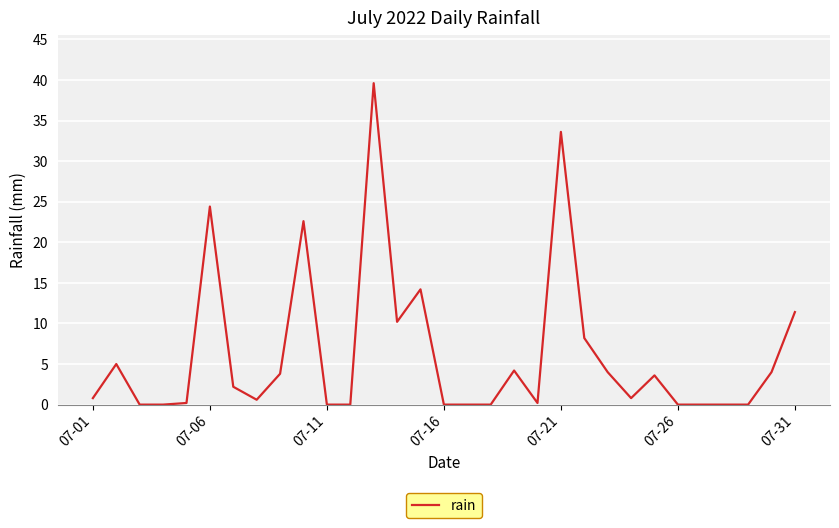

What is the difference between the maximum and minimum values?

39.6